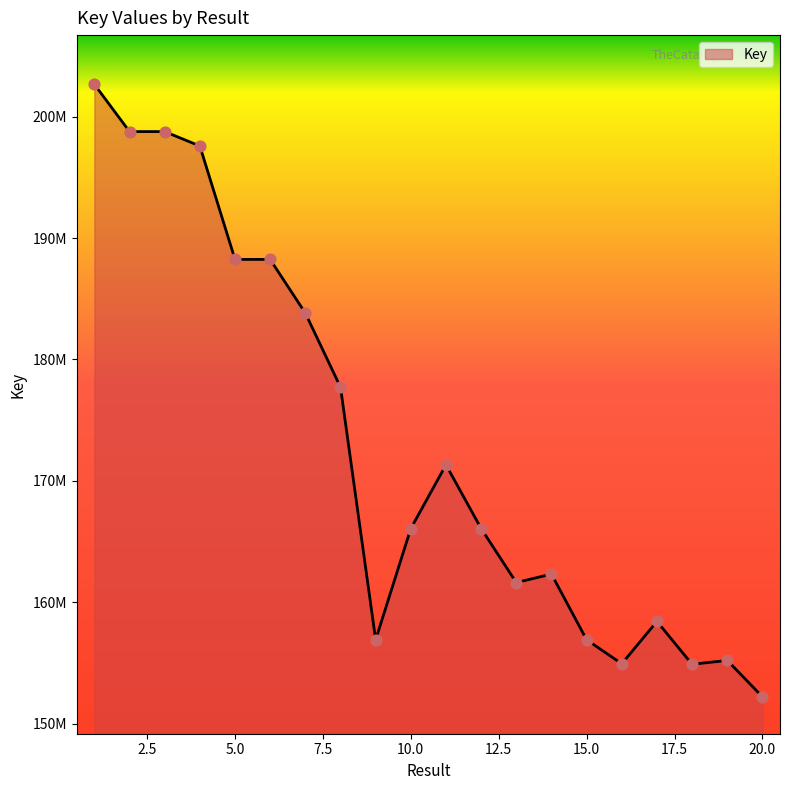

Is this an area chart (filled region under the line)?

Yes